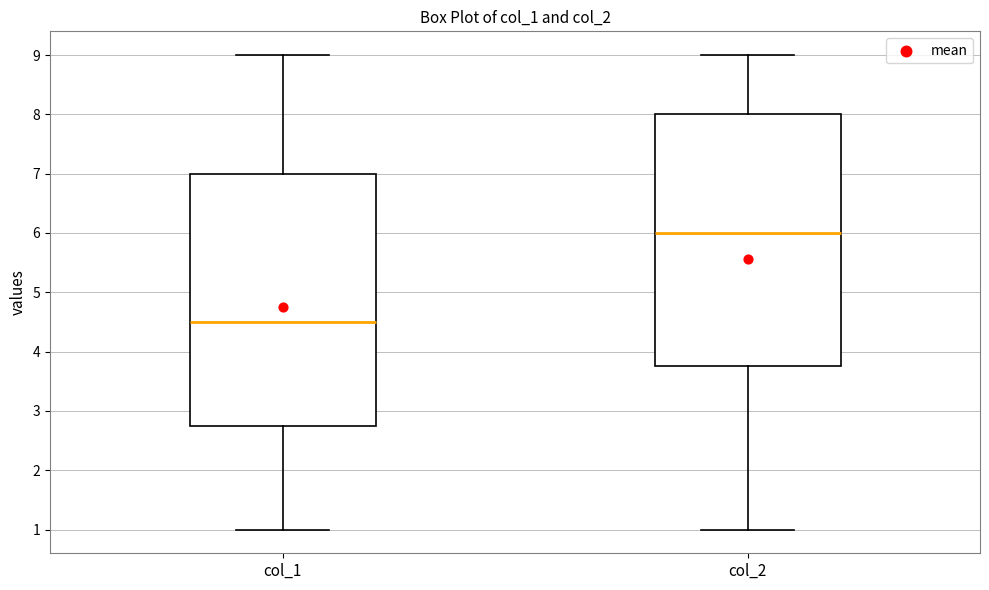

Reading left to right, transcribe this box plot: for each box, give where its median line is, the range the box spans, and where its two whiskers end, as read against the y-axis. The values are not printed on the chart, so give them approximately, as read against the axis.

col_1: median 4.5, box 2.8 to 7.0, whiskers 1.0 to 9.0
col_2: median 6.0, box 3.8 to 8.0, whiskers 1.0 to 9.0